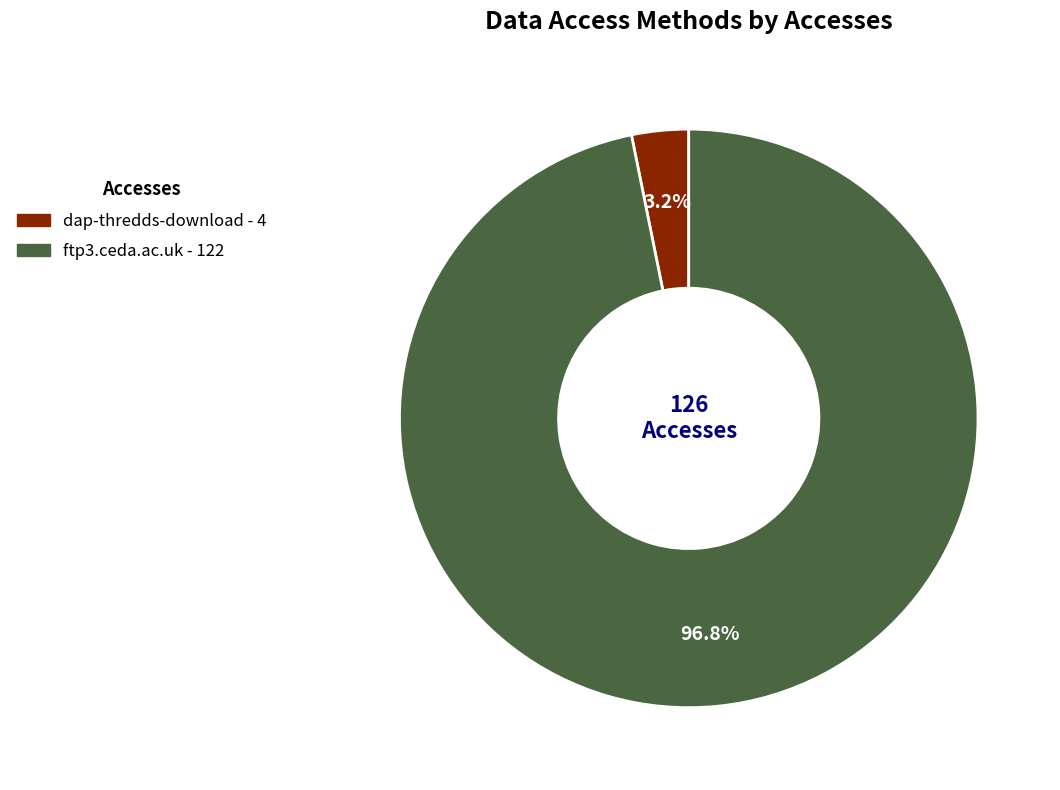

To the nearest percent, what is the average slice percentage?

50%